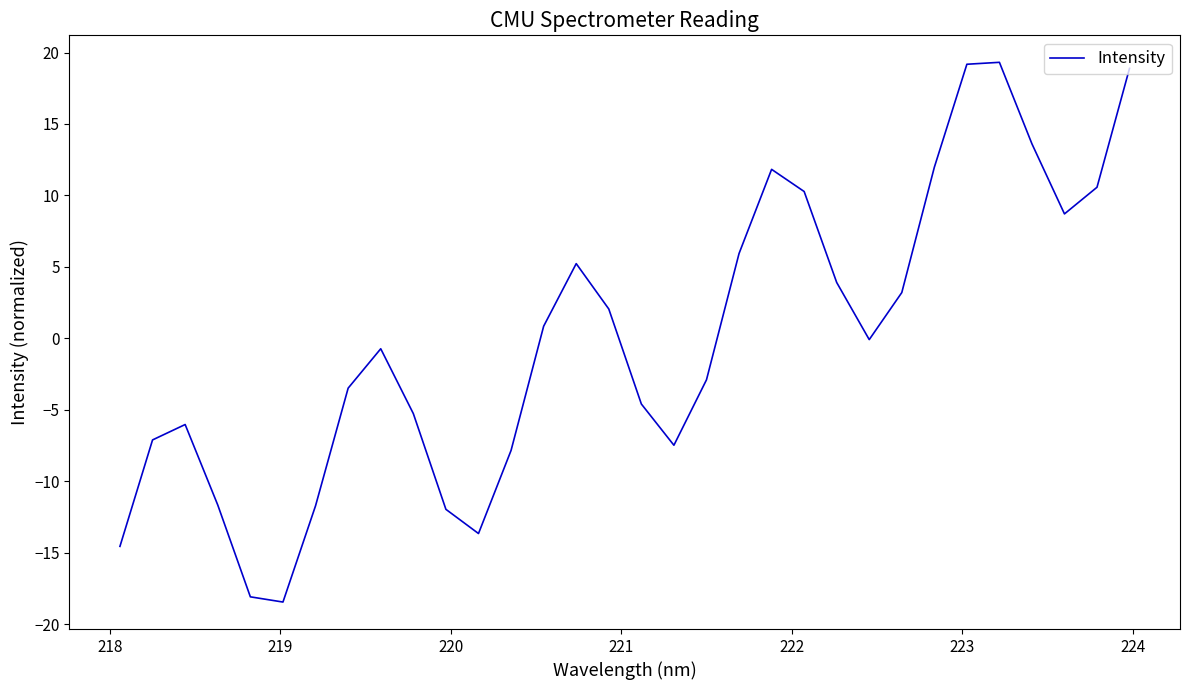

What is the difference between the maximum and minimum values?

37.8